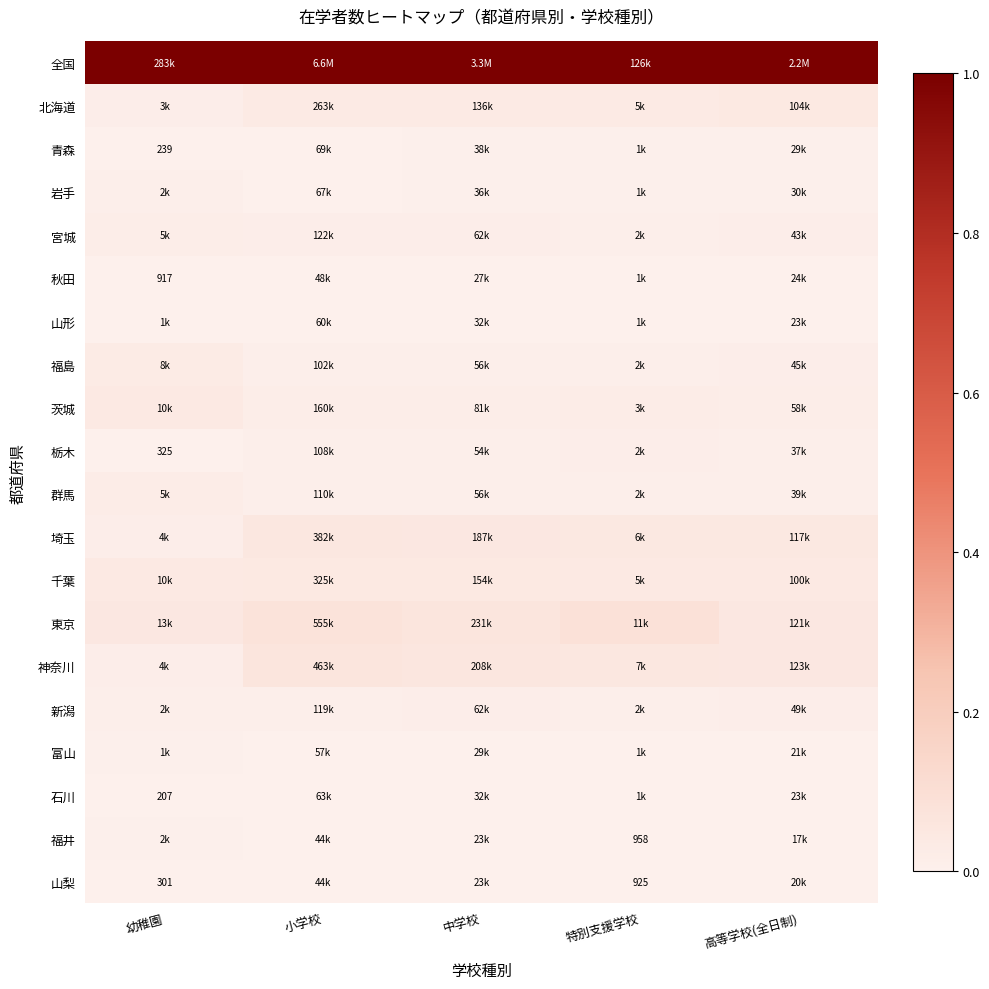

The 栃木 series shows 0.0 at 高等学校(全日制). True or false?

False